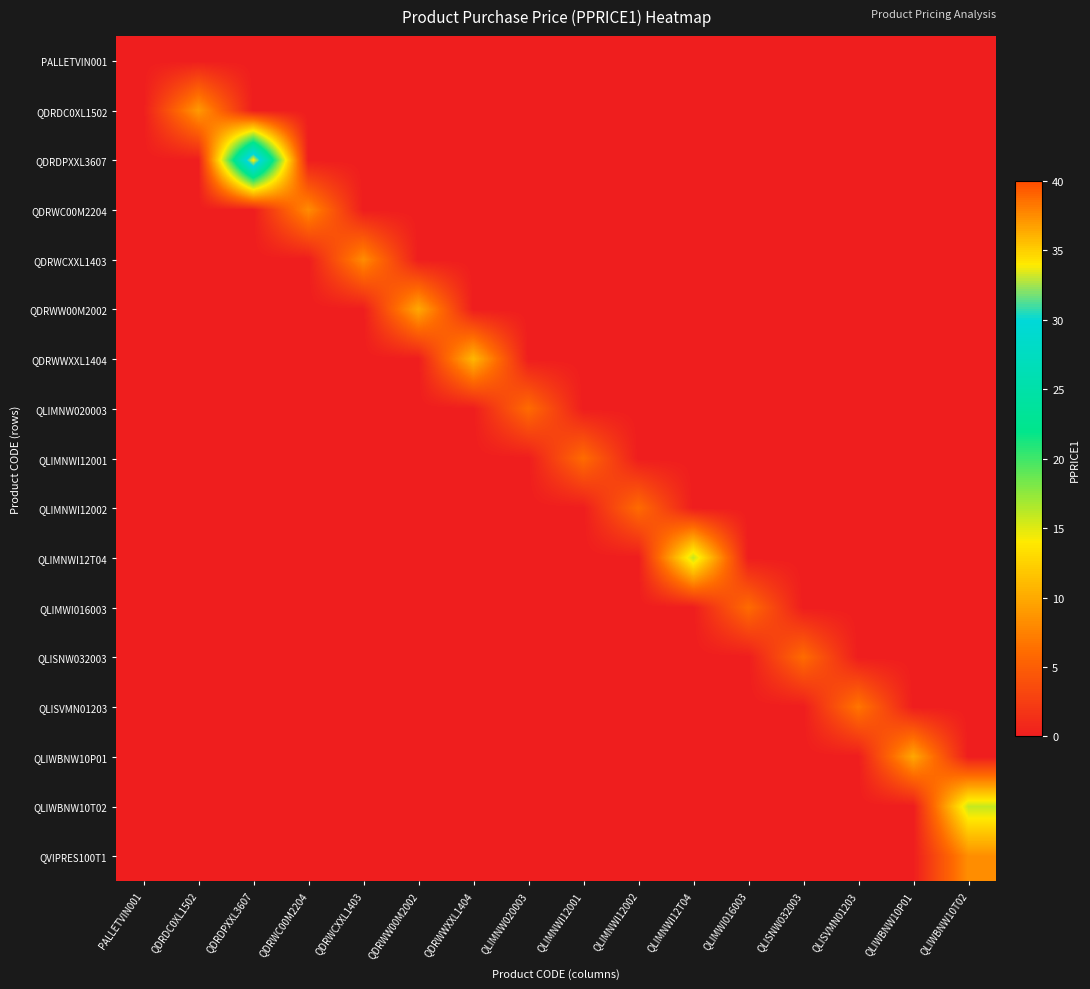

Reading right to left, transcribe all the data shown in this chart.

PALLETVIN001: QLIWBNW10T02=0.0	QLIWBNW10P01=0.0	QLISVMN01203=0.0	QLISNW032003=0.0	QLIMWI016003=0.0	QLIMNWI12T04=0.0	QLIMNWI12002=0.0	QLIMNWI12001=0.0	QLIMNW020003=0.0	QDRWWXXL1404=0.0	QDRWW00M2002=0.0	QDRWCXXL1403=0.0	QDRWC00M2204=0.0	QDRDPXXL3607=0.0	QDRDC0XL1502=0.0	PALLETVIN001=0.0
QDRDC0XL1502: QLIWBNW10T02=0.0	QLIWBNW10P01=0.0	QLISVMN01203=0.0	QLISNW032003=0.0	QLIMWI016003=0.0	QLIMNWI12T04=0.0	QLIMNWI12002=0.0	QLIMNWI12001=0.0	QLIMNW020003=0.0	QDRWWXXL1404=0.0	QDRWW00M2002=0.0	QDRWCXXL1403=0.0	QDRWC00M2204=0.0	QDRDPXXL3607=0.0	QDRDC0XL1502=9.0	PALLETVIN001=0.0
QDRDPXXL3607: QLIWBNW10T02=0.0	QLIWBNW10P01=0.0	QLISVMN01203=0.0	QLISNW032003=0.0	QLIMWI016003=0.0	QLIMNWI12T04=0.0	QLIMNWI12002=0.0	QLIMNWI12001=0.0	QLIMNW020003=0.0	QDRWWXXL1404=0.0	QDRWW00M2002=0.0	QDRWCXXL1403=0.0	QDRWC00M2204=0.0	QDRDPXXL3607=34.4	QDRDC0XL1502=0.0	PALLETVIN001=0.0
QDRWC00M2204: QLIWBNW10T02=0.0	QLIWBNW10P01=0.0	QLISVMN01203=0.0	QLISNW032003=0.0	QLIMWI016003=0.0	QLIMNWI12T04=0.0	QLIMNWI12002=0.0	QLIMNWI12001=0.0	QLIMNW020003=0.0	QDRWWXXL1404=0.0	QDRWW00M2002=0.0	QDRWCXXL1403=0.0	QDRWC00M2204=8.2	QDRDPXXL3607=0.0	QDRDC0XL1502=0.0	PALLETVIN001=0.0
QDRWCXXL1403: QLIWBNW10T02=0.0	QLIWBNW10P01=0.0	QLISVMN01203=0.0	QLISNW032003=0.0	QLIMWI016003=0.0	QLIMNWI12T04=0.0	QLIMNWI12002=0.0	QLIMNWI12001=0.0	QLIMNW020003=0.0	QDRWWXXL1404=0.0	QDRWW00M2002=0.0	QDRWCXXL1403=8.2	QDRWC00M2204=0.0	QDRDPXXL3607=0.0	QDRDC0XL1502=0.0	PALLETVIN001=0.0
QDRWW00M2002: QLIWBNW10T02=0.0	QLIWBNW10P01=0.0	QLISVMN01203=0.0	QLISNW032003=0.0	QLIMWI016003=0.0	QLIMNWI12T04=0.0	QLIMNWI12002=0.0	QLIMNWI12001=0.0	QLIMNW020003=0.0	QDRWWXXL1404=0.0	QDRWW00M2002=9.9	QDRWCXXL1403=0.0	QDRWC00M2204=0.0	QDRDPXXL3607=0.0	QDRDC0XL1502=0.0	PALLETVIN001=0.0
QDRWWXXL1404: QLIWBNW10T02=0.0	QLIWBNW10P01=0.0	QLISVMN01203=0.0	QLISNW032003=0.0	QLIMWI016003=0.0	QLIMNWI12T04=0.0	QLIMNWI12002=0.0	QLIMNWI12001=0.0	QLIMNW020003=0.0	QDRWWXXL1404=10.9	QDRWW00M2002=0.0	QDRWCXXL1403=0.0	QDRWC00M2204=0.0	QDRDPXXL3607=0.0	QDRDC0XL1502=0.0	PALLETVIN001=0.0
QLIMNW020003: QLIWBNW10T02=0.0	QLIWBNW10P01=0.0	QLISVMN01203=0.0	QLISNW032003=0.0	QLIMWI016003=0.0	QLIMNWI12T04=0.0	QLIMNWI12002=0.0	QLIMNWI12001=0.0	QLIMNW020003=6.1	QDRWWXXL1404=0.0	QDRWW00M2002=0.0	QDRWCXXL1403=0.0	QDRWC00M2204=0.0	QDRDPXXL3607=0.0	QDRDC0XL1502=0.0	PALLETVIN001=0.0
QLIMNWI12001: QLIWBNW10T02=0.0	QLIWBNW10P01=0.0	QLISVMN01203=0.0	QLISNW032003=0.0	QLIMWI016003=0.0	QLIMNWI12T04=0.0	QLIMNWI12002=0.0	QLIMNWI12001=6.1	QLIMNW020003=0.0	QDRWWXXL1404=0.0	QDRWW00M2002=0.0	QDRWCXXL1403=0.0	QDRWC00M2204=0.0	QDRDPXXL3607=0.0	QDRDC0XL1502=0.0	PALLETVIN001=0.0
QLIMNWI12002: QLIWBNW10T02=0.0	QLIWBNW10P01=0.0	QLISVMN01203=0.0	QLISNW032003=0.0	QLIMWI016003=0.0	QLIMNWI12T04=0.0	QLIMNWI12002=6.1	QLIMNWI12001=0.0	QLIMNW020003=0.0	QDRWWXXL1404=0.0	QDRWW00M2002=0.0	QDRWCXXL1403=0.0	QDRWC00M2204=0.0	QDRDPXXL3607=0.0	QDRDC0XL1502=0.0	PALLETVIN001=0.0
QLIMNWI12T04: QLIWBNW10T02=0.0	QLIWBNW10P01=0.0	QLISVMN01203=0.0	QLISNW032003=0.0	QLIMWI016003=0.0	QLIMNWI12T04=15.8	QLIMNWI12002=0.0	QLIMNWI12001=0.0	QLIMNW020003=0.0	QDRWWXXL1404=0.0	QDRWW00M2002=0.0	QDRWCXXL1403=0.0	QDRWC00M2204=0.0	QDRDPXXL3607=0.0	QDRDC0XL1502=0.0	PALLETVIN001=0.0
QLIMWI016003: QLIWBNW10T02=0.0	QLIWBNW10P01=0.0	QLISVMN01203=0.0	QLISNW032003=0.0	QLIMWI016003=6.1	QLIMNWI12T04=0.0	QLIMNWI12002=0.0	QLIMNWI12001=0.0	QLIMNW020003=0.0	QDRWWXXL1404=0.0	QDRWW00M2002=0.0	QDRWCXXL1403=0.0	QDRWC00M2204=0.0	QDRDPXXL3607=0.0	QDRDC0XL1502=0.0	PALLETVIN001=0.0
QLISNW032003: QLIWBNW10T02=0.0	QLIWBNW10P01=0.0	QLISVMN01203=0.0	QLISNW032003=6.1	QLIMWI016003=0.0	QLIMNWI12T04=0.0	QLIMNWI12002=0.0	QLIMNWI12001=0.0	QLIMNW020003=0.0	QDRWWXXL1404=0.0	QDRWW00M2002=0.0	QDRWCXXL1403=0.0	QDRWC00M2204=0.0	QDRDPXXL3607=0.0	QDRDC0XL1502=0.0	PALLETVIN001=0.0
QLISVMN01203: QLIWBNW10T02=0.0	QLIWBNW10P01=0.0	QLISVMN01203=6.8	QLISNW032003=0.0	QLIMWI016003=0.0	QLIMNWI12T04=0.0	QLIMNWI12002=0.0	QLIMNWI12001=0.0	QLIMNW020003=0.0	QDRWWXXL1404=0.0	QDRWW00M2002=0.0	QDRWCXXL1403=0.0	QDRWC00M2204=0.0	QDRDPXXL3607=0.0	QDRDC0XL1502=0.0	PALLETVIN001=0.0
QLIWBNW10P01: QLIWBNW10T02=0.0	QLIWBNW10P01=9.9	QLISVMN01203=0.0	QLISNW032003=0.0	QLIMWI016003=0.0	QLIMNWI12T04=0.0	QLIMNWI12002=0.0	QLIMNWI12001=0.0	QLIMNW020003=0.0	QDRWWXXL1404=0.0	QDRWW00M2002=0.0	QDRWCXXL1403=0.0	QDRWC00M2204=0.0	QDRDPXXL3607=0.0	QDRDC0XL1502=0.0	PALLETVIN001=0.0
QLIWBNW10T02: QLIWBNW10T02=15.8	QLIWBNW10P01=0.0	QLISVMN01203=0.0	QLISNW032003=0.0	QLIMWI016003=0.0	QLIMNWI12T04=0.0	QLIMNWI12002=0.0	QLIMNWI12001=0.0	QLIMNW020003=0.0	QDRWWXXL1404=0.0	QDRWW00M2002=0.0	QDRWCXXL1403=0.0	QDRWC00M2204=0.0	QDRDPXXL3607=0.0	QDRDC0XL1502=0.0	PALLETVIN001=0.0
QVIPRES100T1: QLIWBNW10T02=8.3	QLIWBNW10P01=0.0	QLISVMN01203=0.0	QLISNW032003=0.0	QLIMWI016003=0.0	QLIMNWI12T04=0.0	QLIMNWI12002=0.0	QLIMNWI12001=0.0	QLIMNW020003=0.0	QDRWWXXL1404=0.0	QDRWW00M2002=0.0	QDRWCXXL1403=0.0	QDRWC00M2204=0.0	QDRDPXXL3607=0.0	QDRDC0XL1502=0.0	PALLETVIN001=0.0